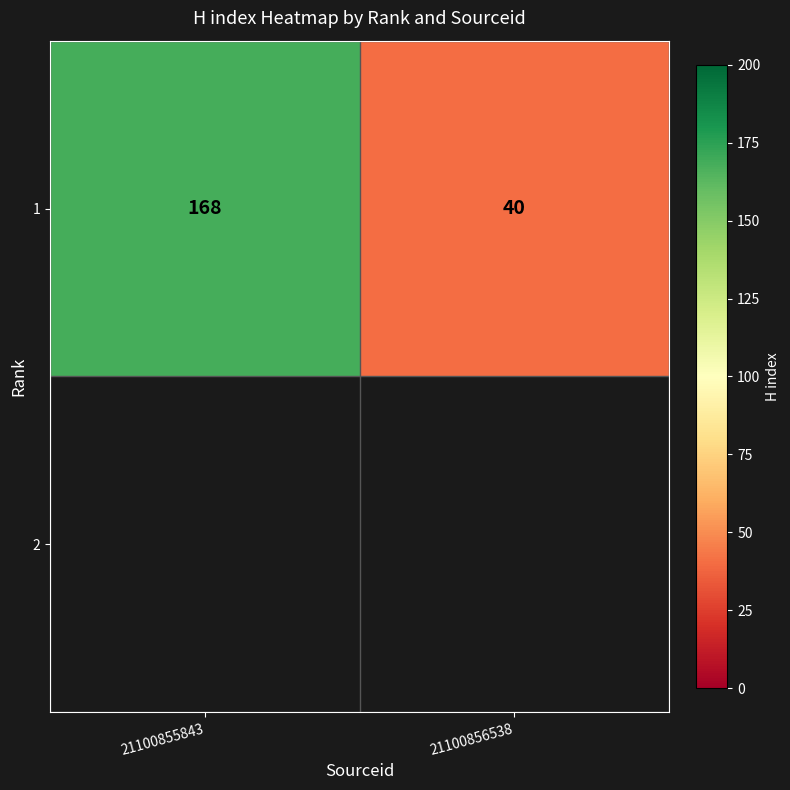

True or false: the data shows 40 at 21100856538.

True